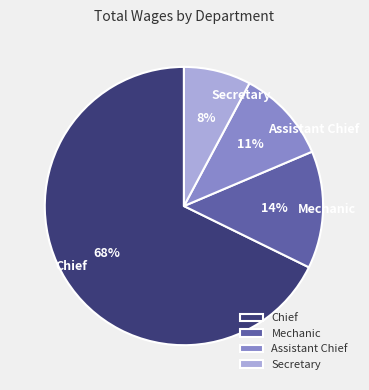

How many segments does this pie chart have?

4